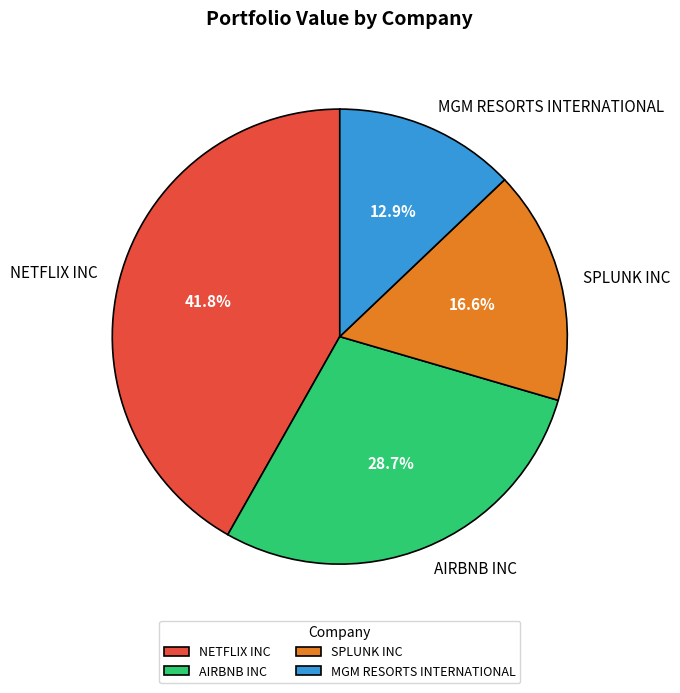

Count the number of slices in the pie.

4